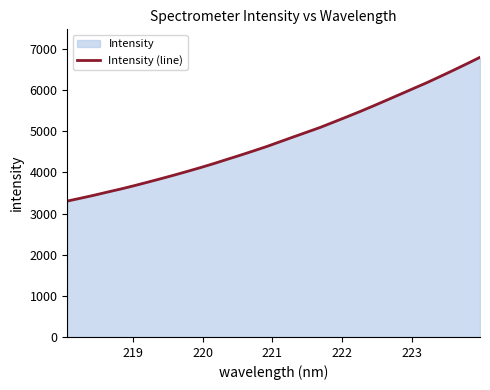

What is the maximum value shown in the chart?

6799.7